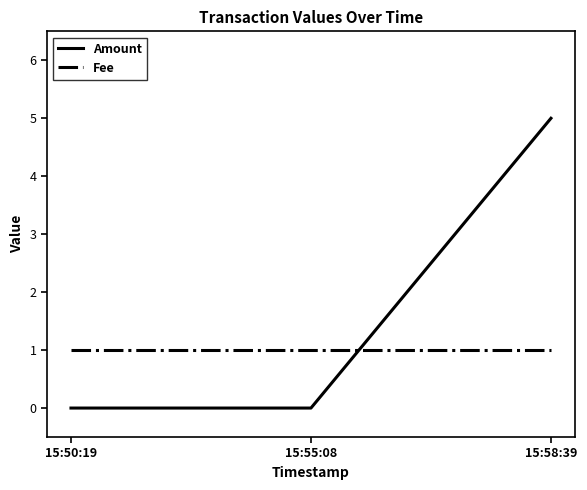

What are all the series names shown in the legend?

Amount, Fee